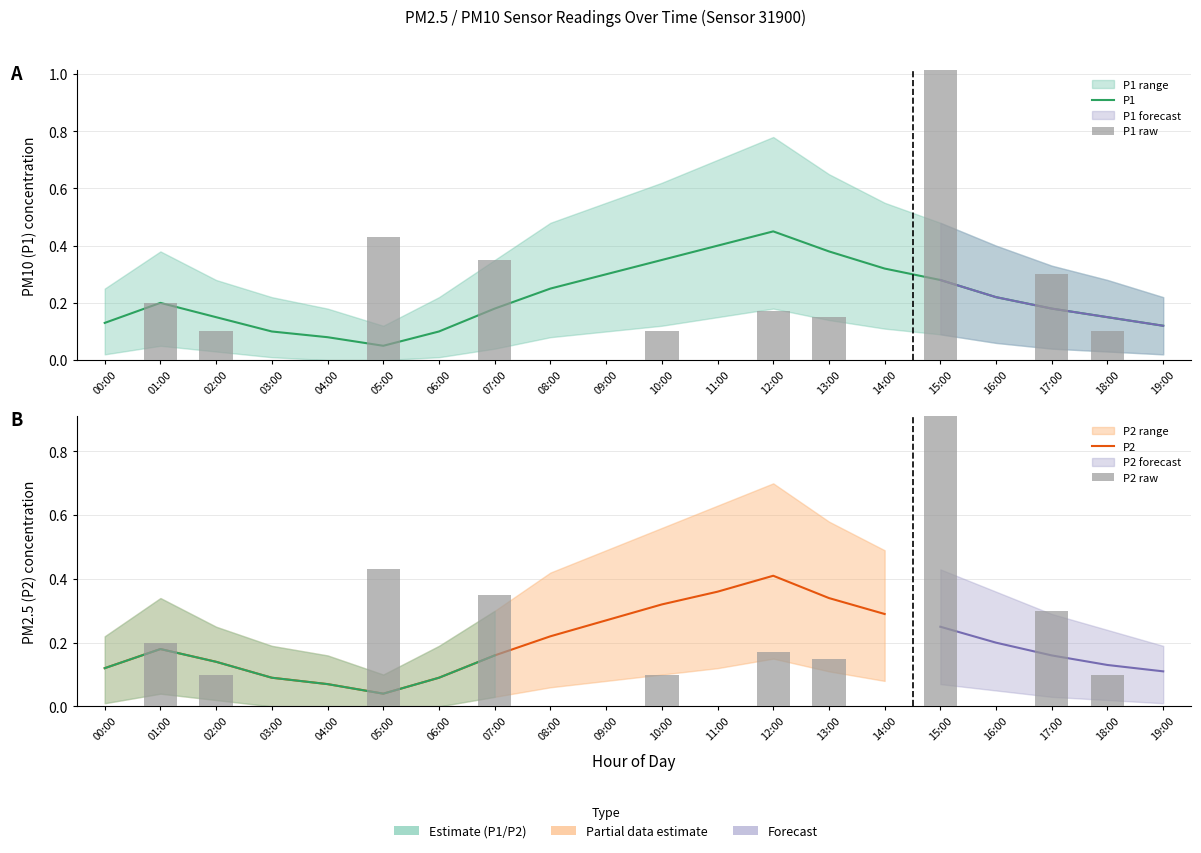

Which has a higher value, 04:00 or 16:00?

16:00